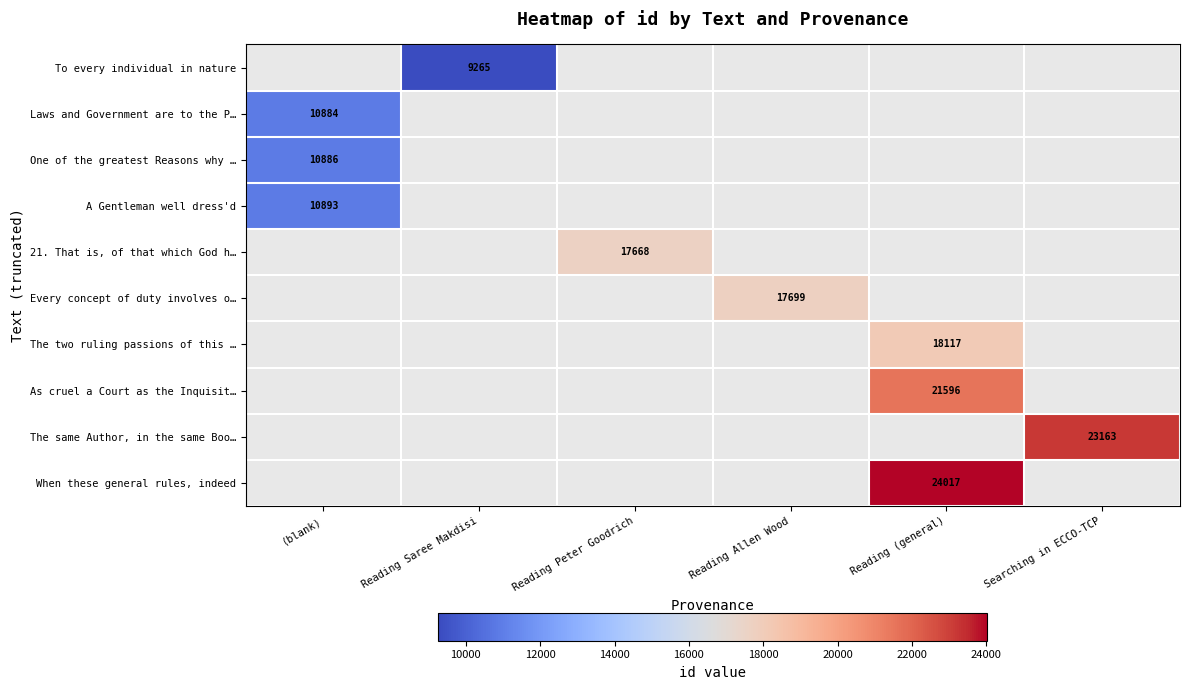

The The two ruling passions of this … series shows 12115 at Reading (general). True or false?

False